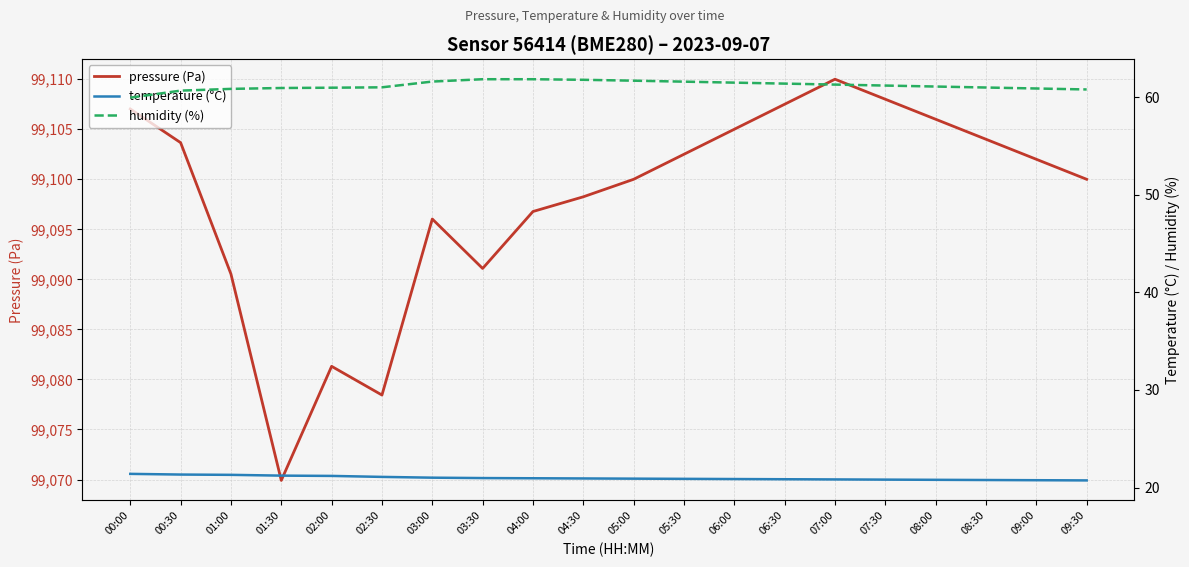

Reading left to right, what are all the values shown in this chart?

pressure (Pa): 99107.0	99103.7	99090.5	99069.9	99081.3	99078.4	99096.0	99091.1	99096.8	99098.2	99100.0	99102.5	99105.0	99107.5	99110.0	99108.0	99106.0	99104.0	99102.0	99100.0
temperature (°C): 21.4	21.3	21.3	21.2	21.2	21.1	21.0	21.0	20.9	20.9	20.9	20.9	20.9	20.9	20.8	20.8	20.8	20.8	20.8	20.7
humidity (%): 60.0	60.7	60.9	61.0	61.0	61.0	61.6	61.9	61.9	61.8	61.7	61.6	61.5	61.4	61.3	61.2	61.1	61.0	60.9	60.8